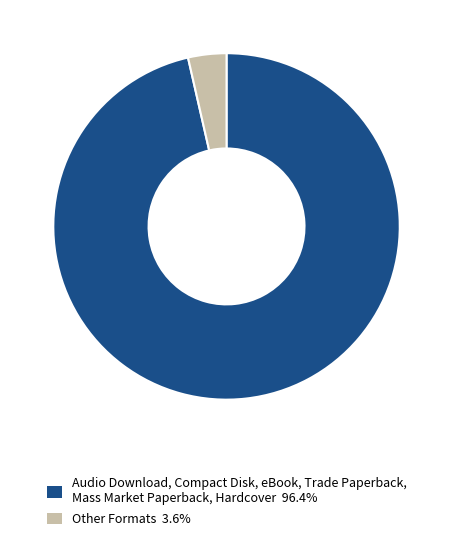

Do Other Formats 3.6% and Audio Download, Compact Disk, eBook, Trade Paperback, Mass Market Paperback, Hardcover 96.4% together represent more than half of the pie?

Yes